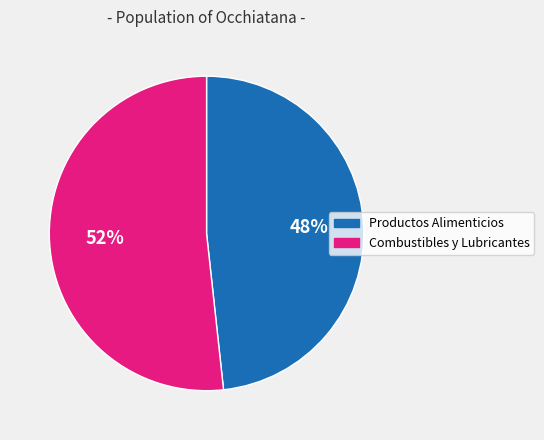

Count the number of slices in the pie.

2